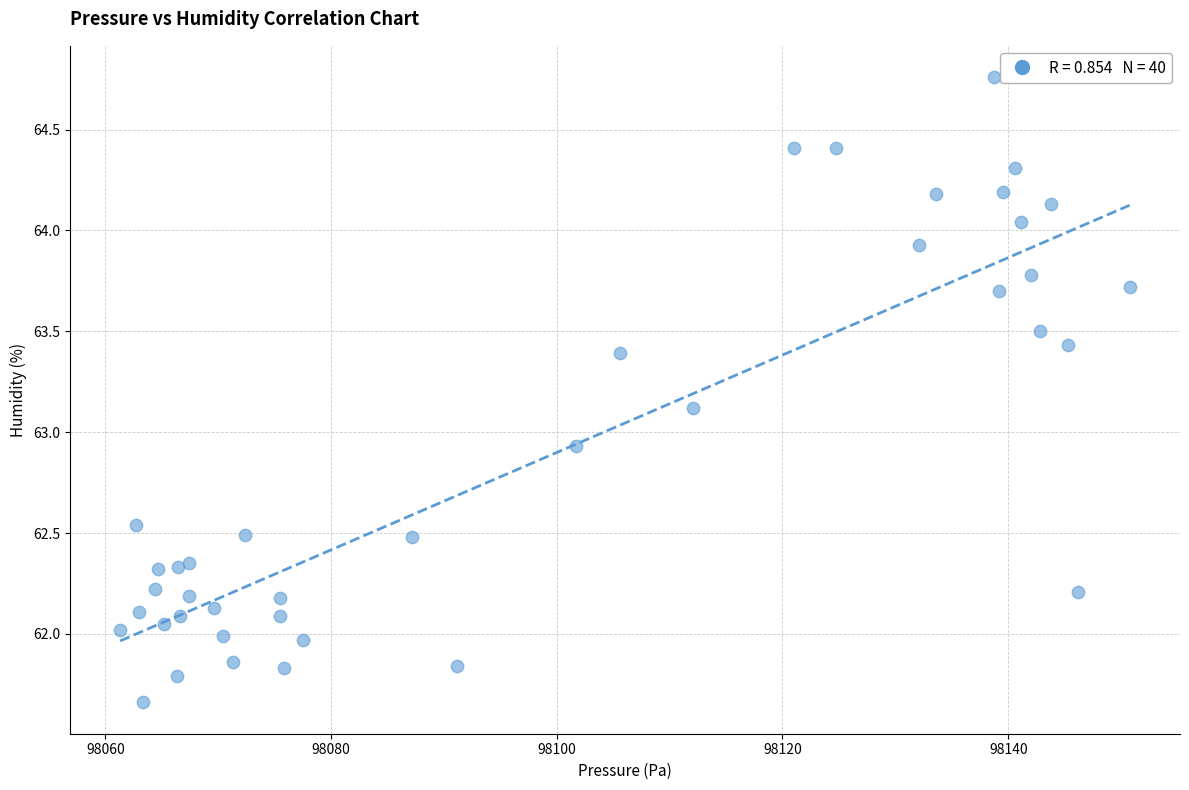

What Y value in the scatter plot is closest to 63?

62.9